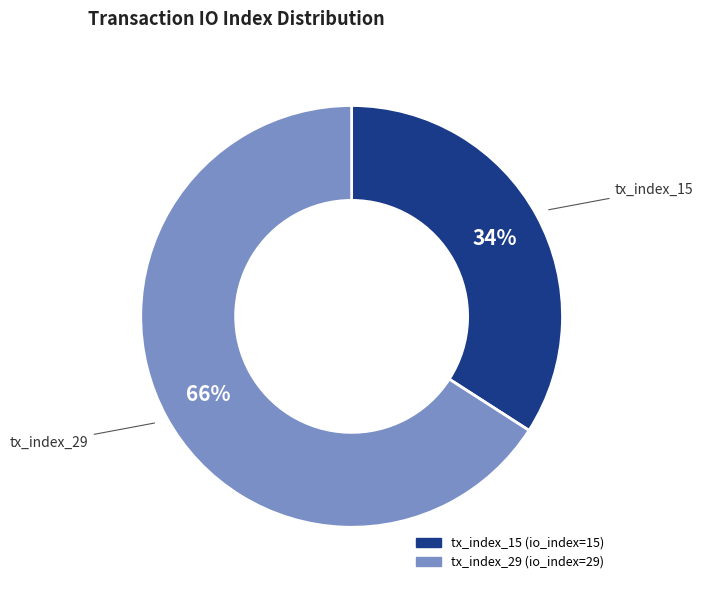

What percentage is the tx_index_29 slice, to the nearest percent?

66%